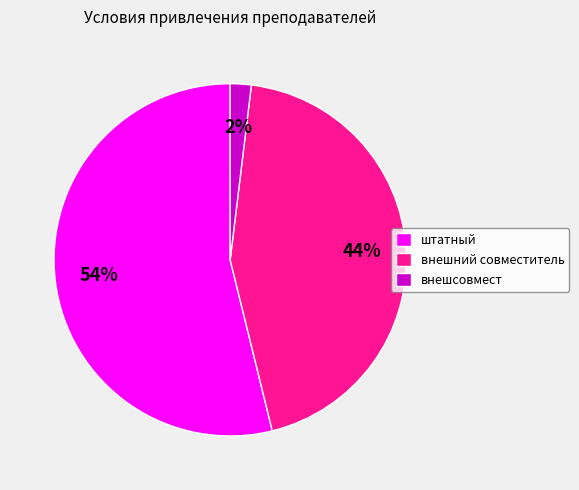

Which category has the smallest portion of the pie?

внешсовмест